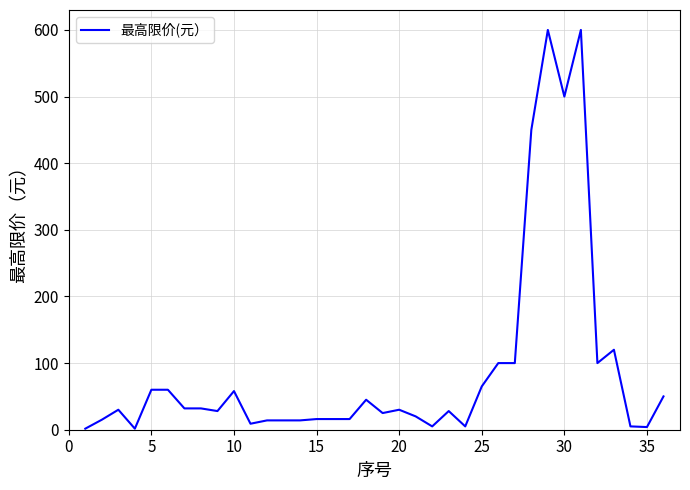

How many lines are shown in the chart?

1